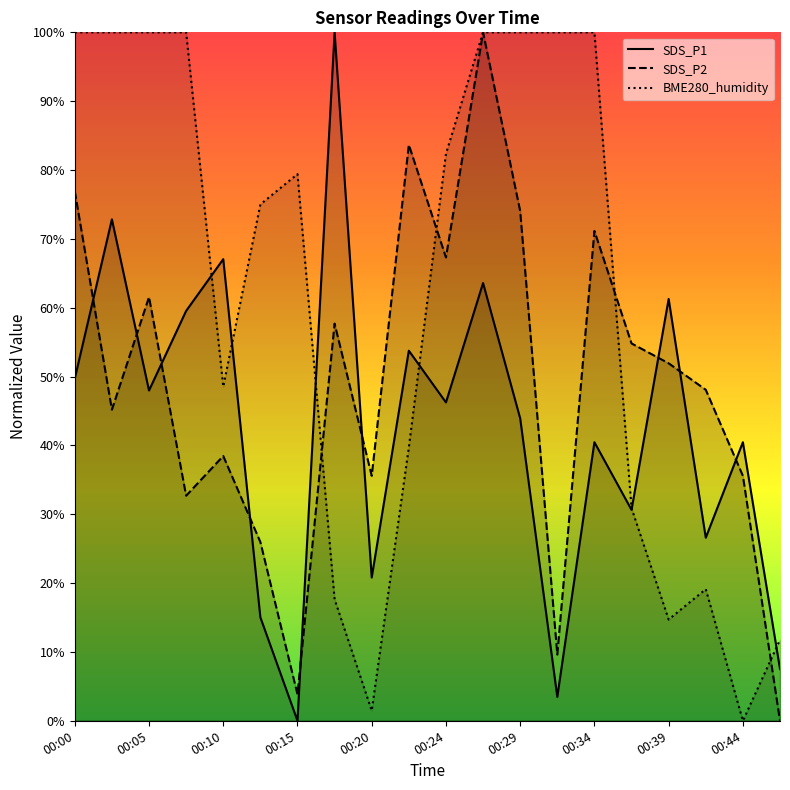

At which category does SDS_P2 reach its first local peak?

00:05